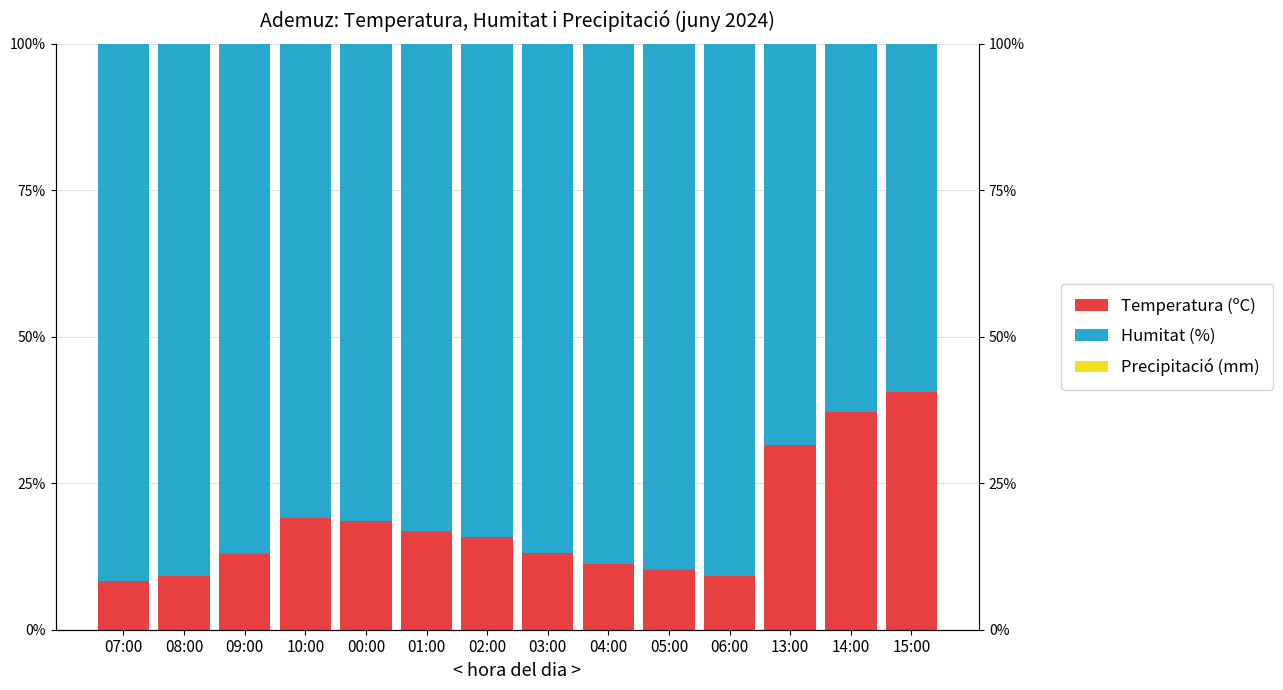

What is the difference between the maximum and minimum values in the Temperatura (ºC) series?

32.1